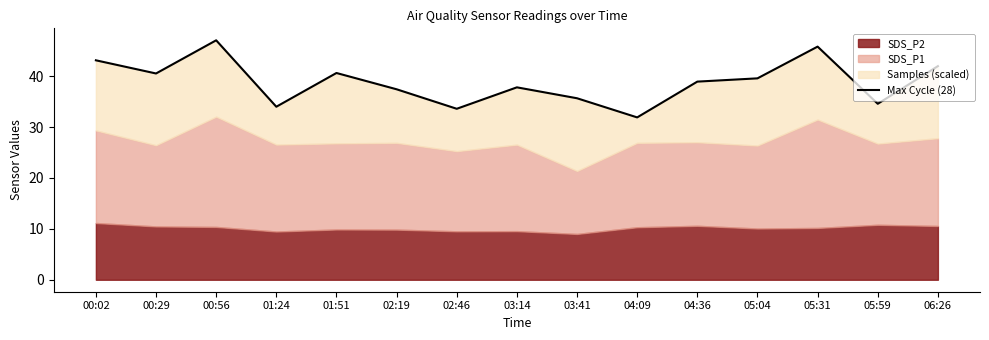

The value at 01:51 is 11.7. True or false?

False